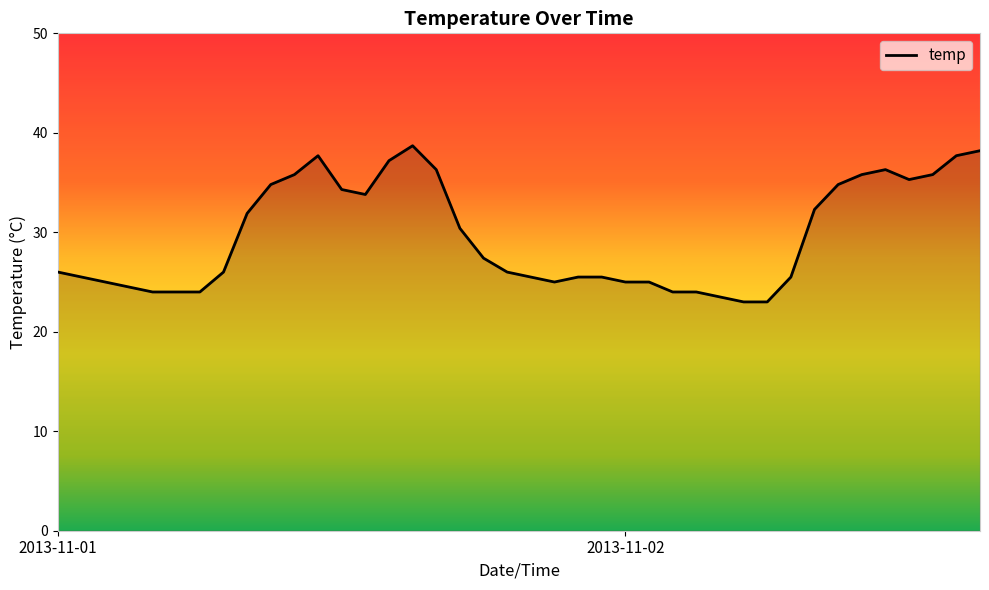

What is the greatest value displayed?

38.7